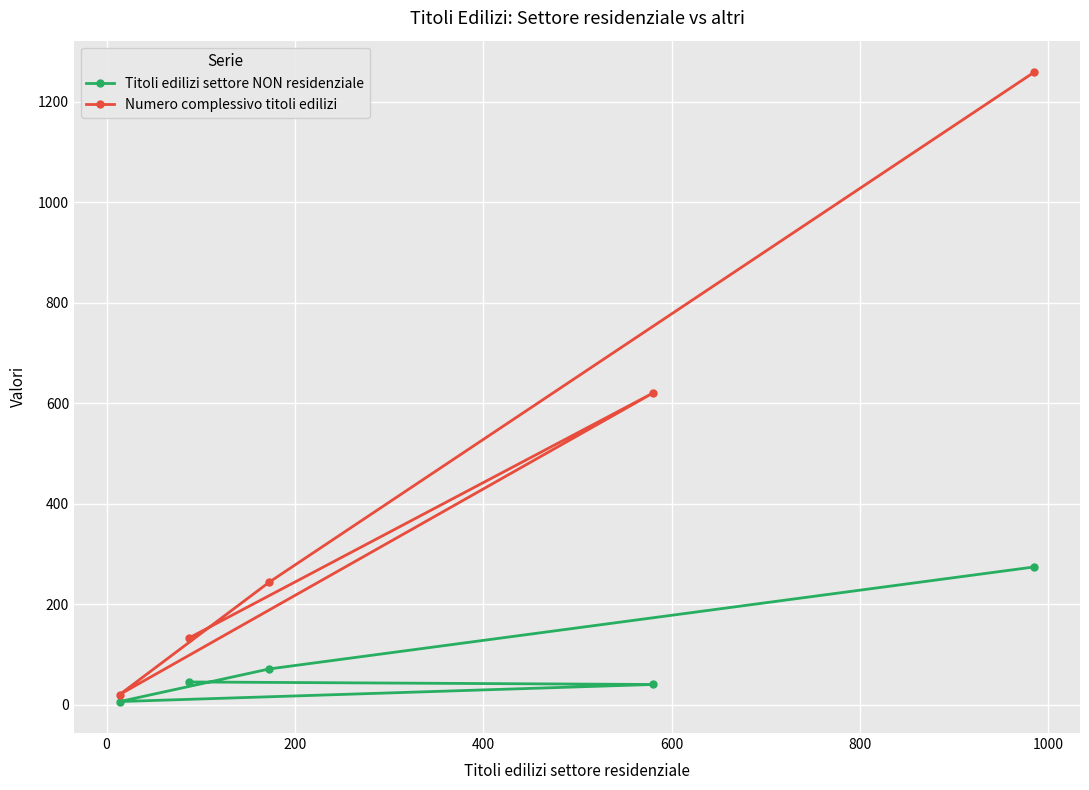

How many categories are shown in the chart?

5